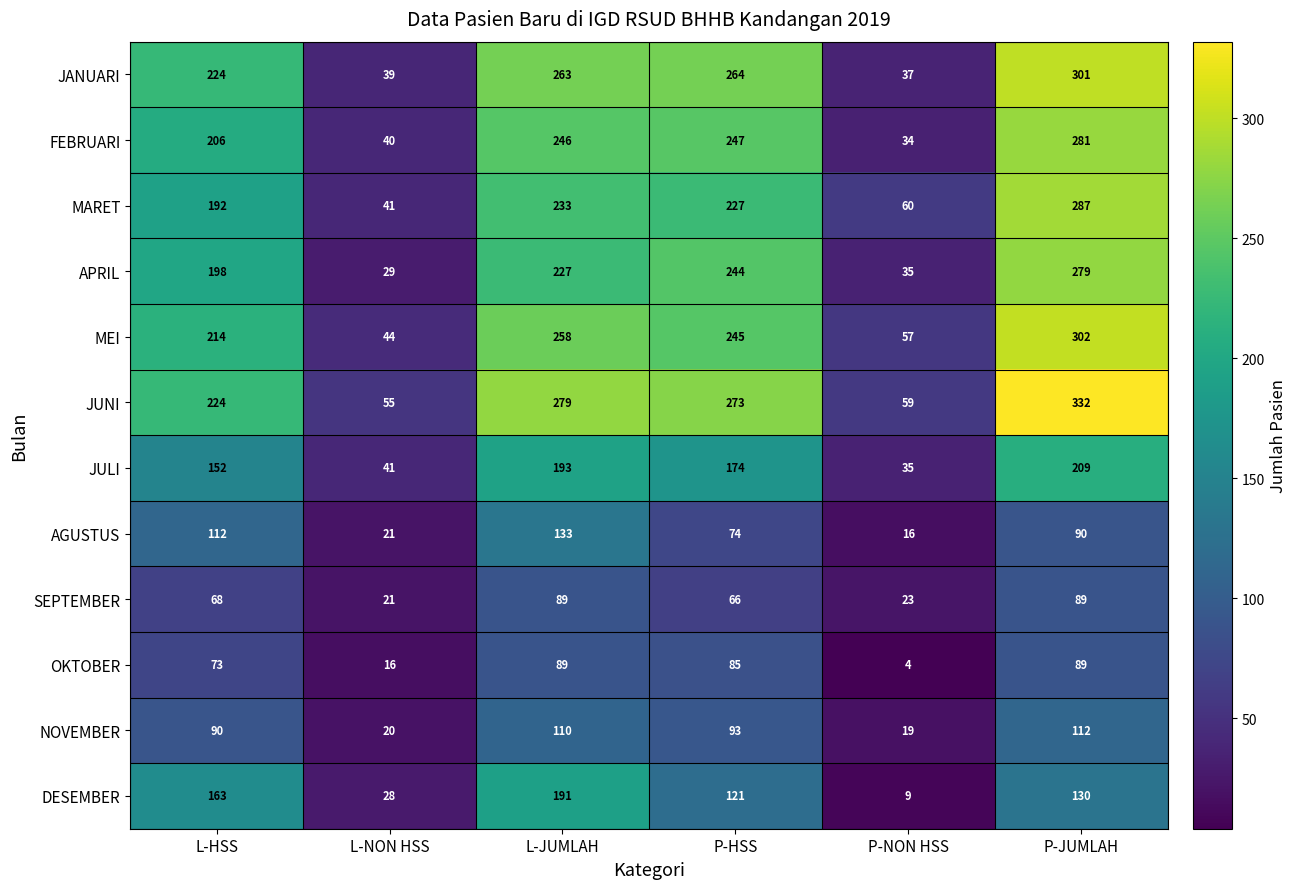

Which series has the largest range (max minus min)?

JUNI